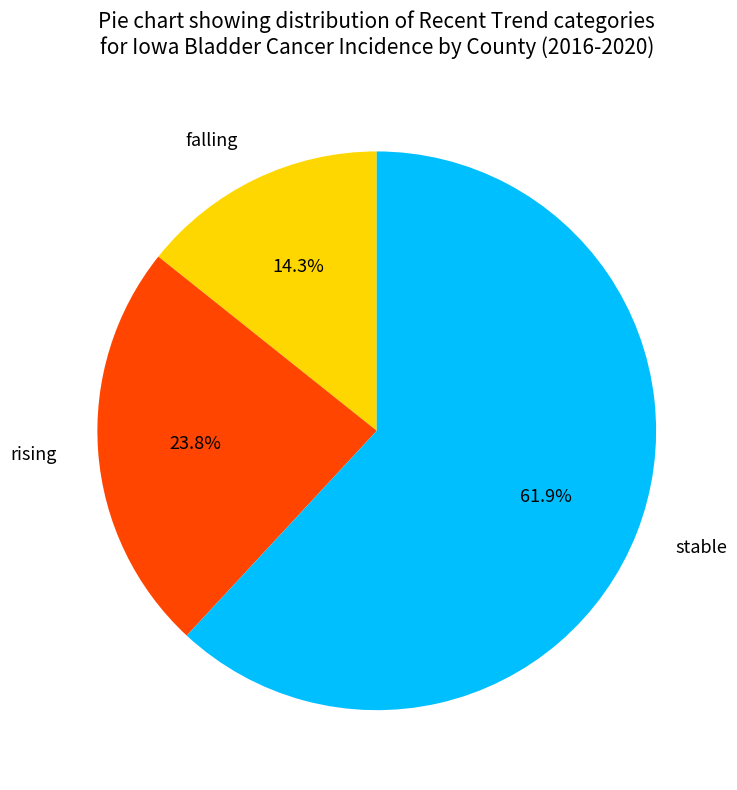

Count the number of slices in the pie.

3